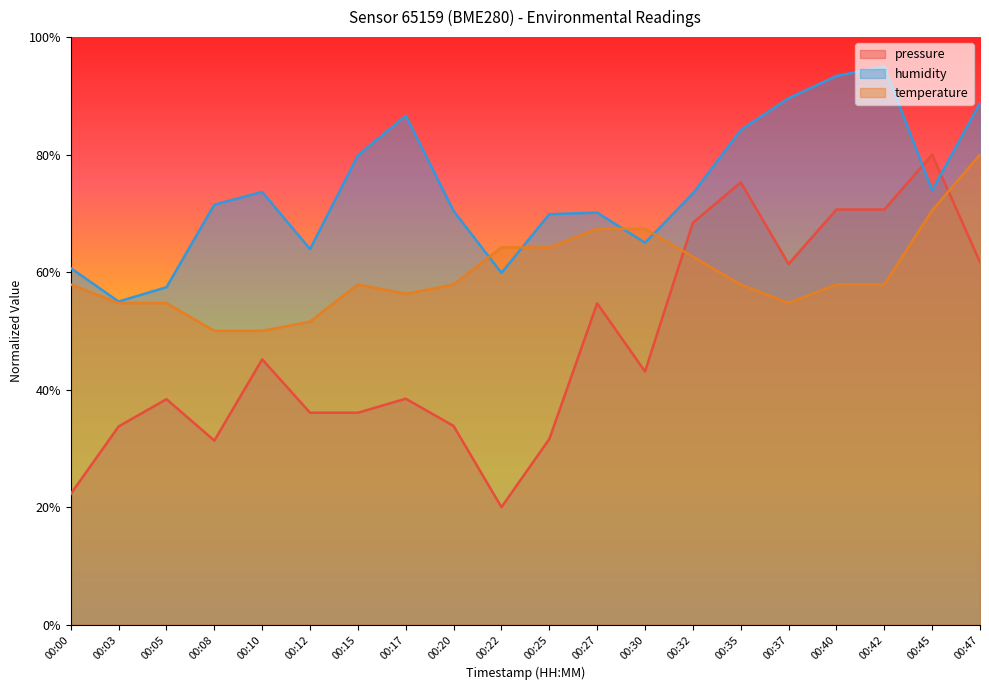

Rank the series by their maximum value, from lowest to highest.

pressure, temperature, humidity